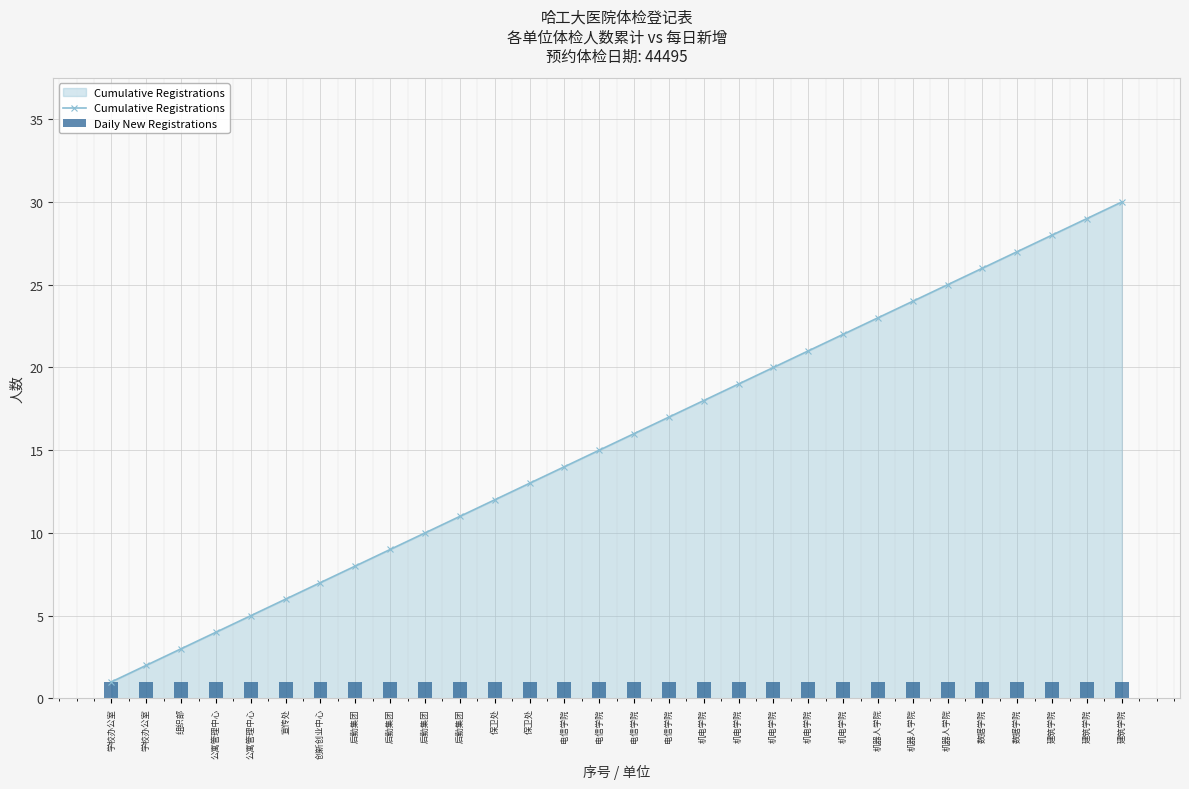

At which category is the sum across all series the highest?

建筑学院